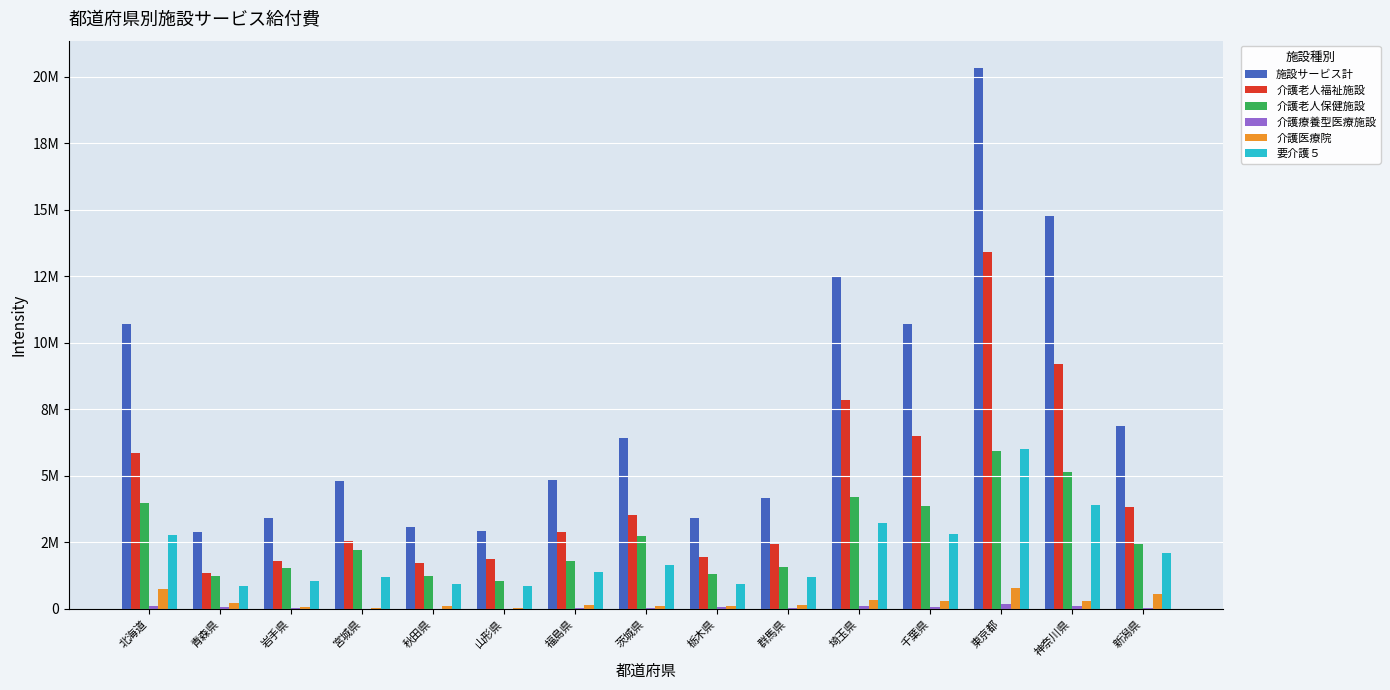

The value of 要介護５ at 埼玉県 is 5600208.4. True or false?

False